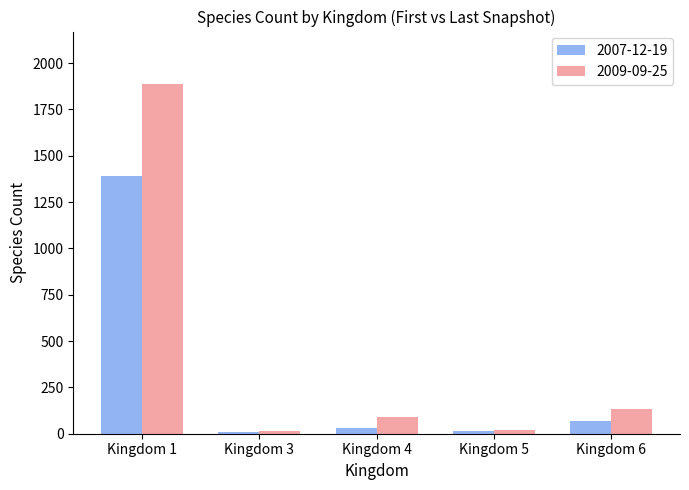

What is the minimum value shown in the chart?

10